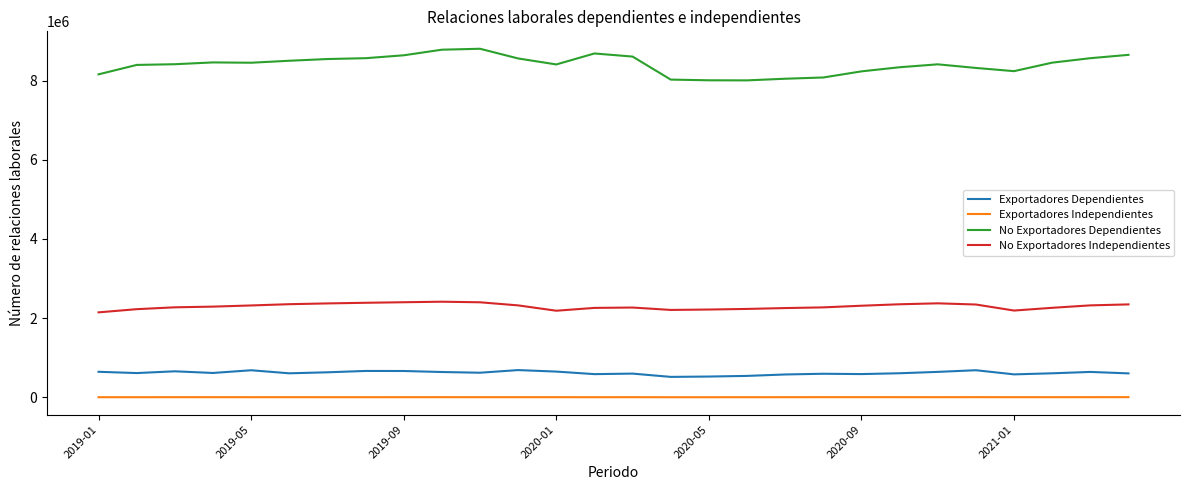

How many lines are shown in the chart?

4